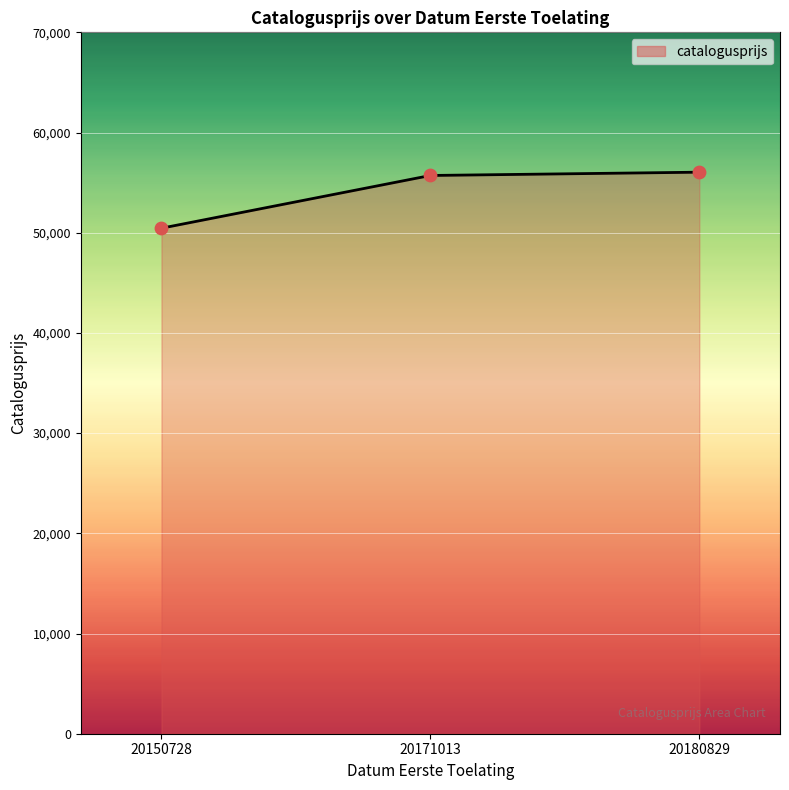

What is the ratio of the value at 20171013 to the value at 20180829?

1.0